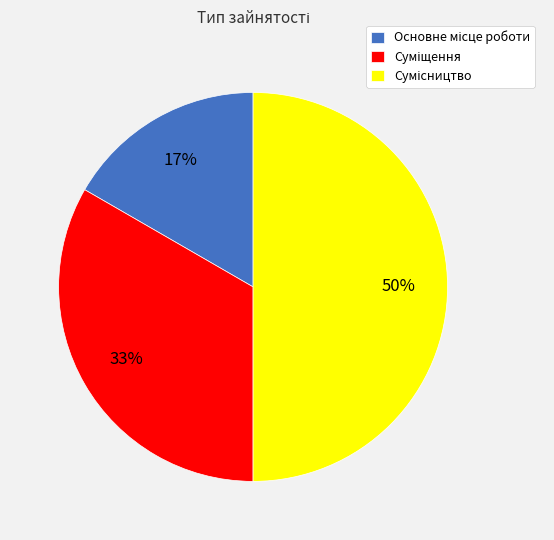

To the nearest percent, what is the average slice percentage?

33%